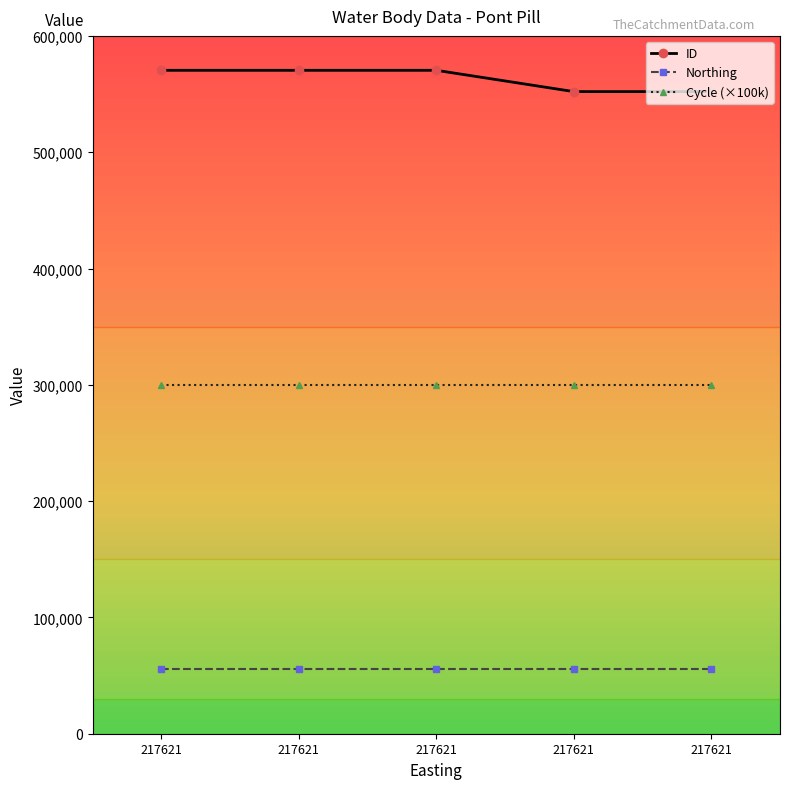

List the series in order of their peak value, highest first.

ID, Cycle (×100k), Northing